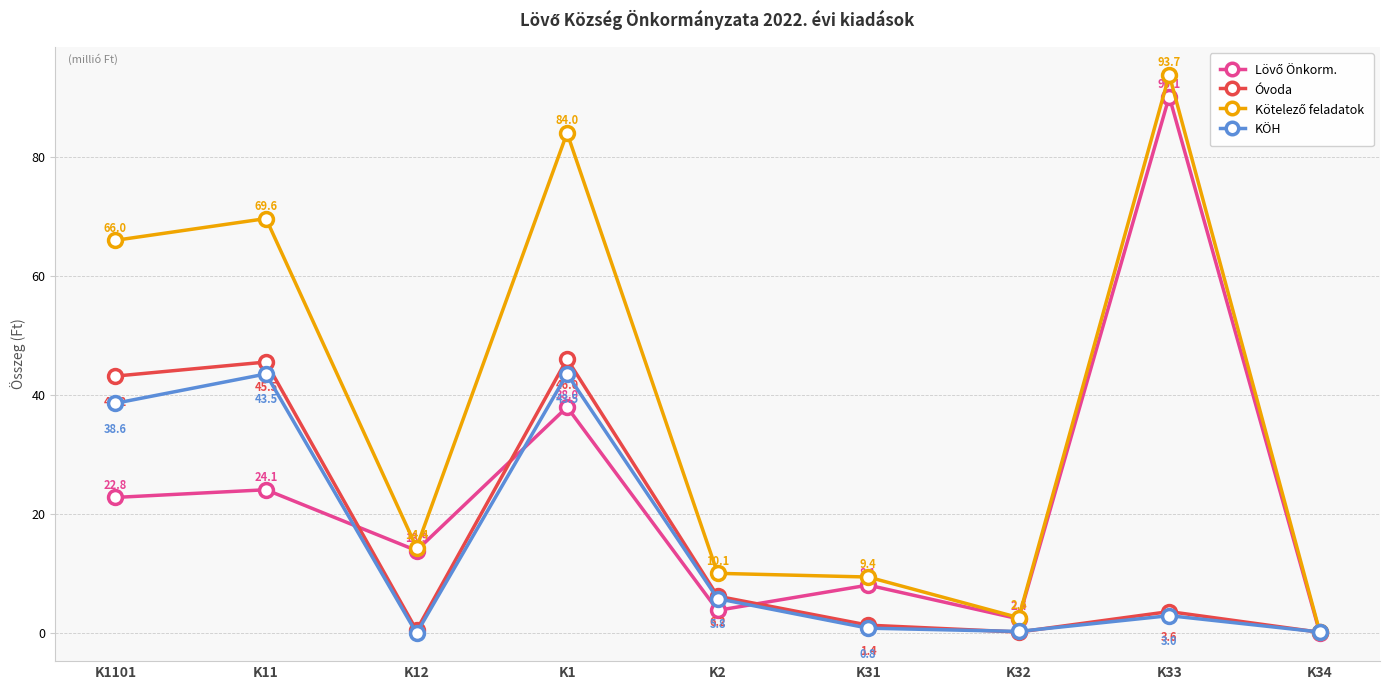

What is the spread (max minus min) of values at K1?

46.0